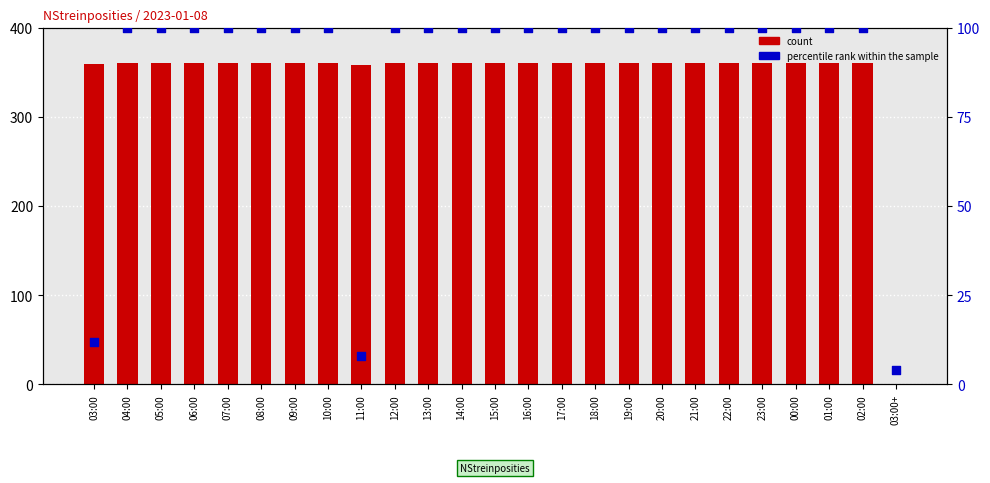

Which series reaches the minimum Y coordinate?

count